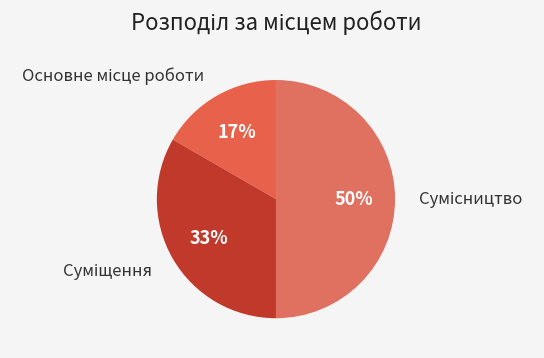

To the nearest percent, what is the difference between the largest and smallest slice percentages?

33%